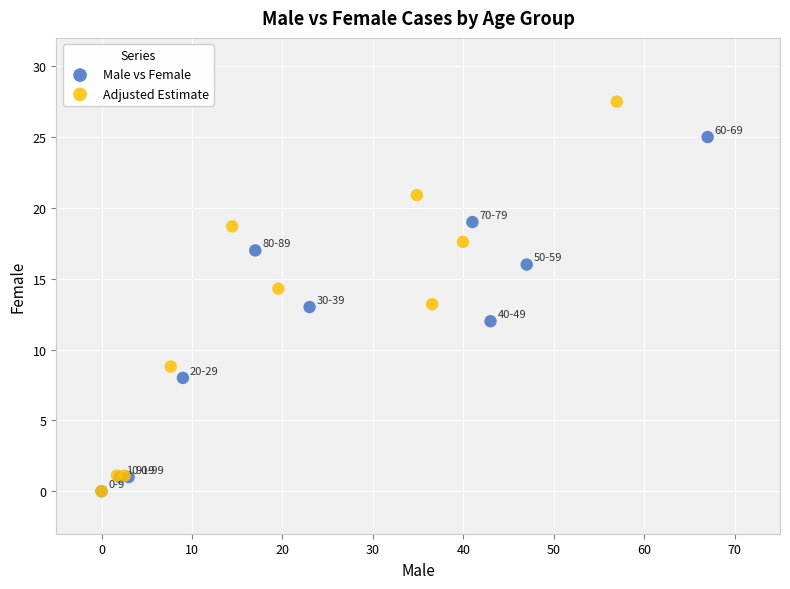

Which series reaches the maximum Y coordinate?

Adjusted Estimate